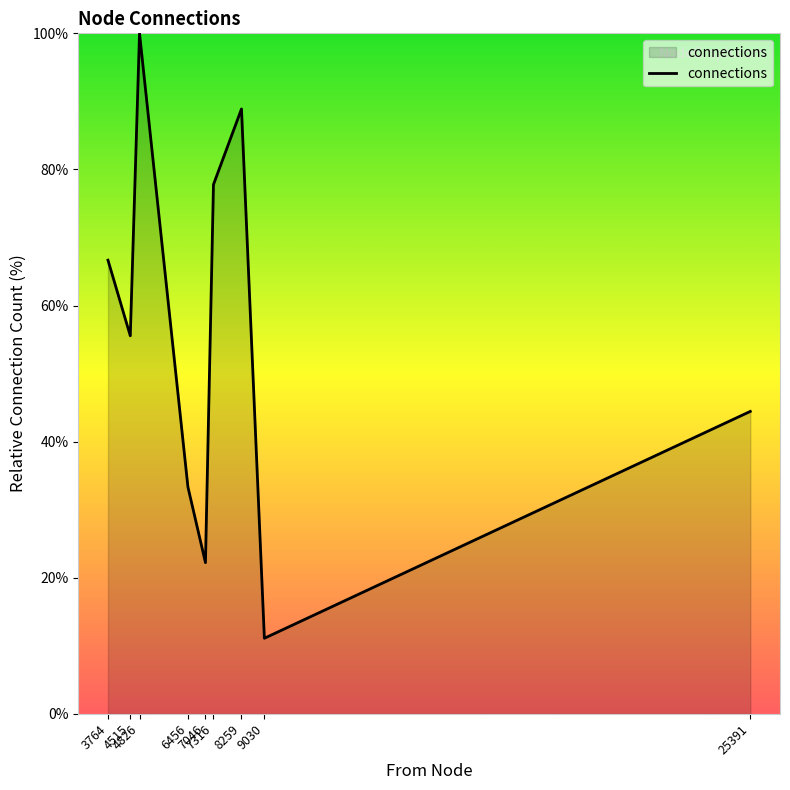

Reading left to right, what are all the values shown in this chart?

66.7	55.6	100.0	33.3	22.2	77.8	88.9	11.1	44.4